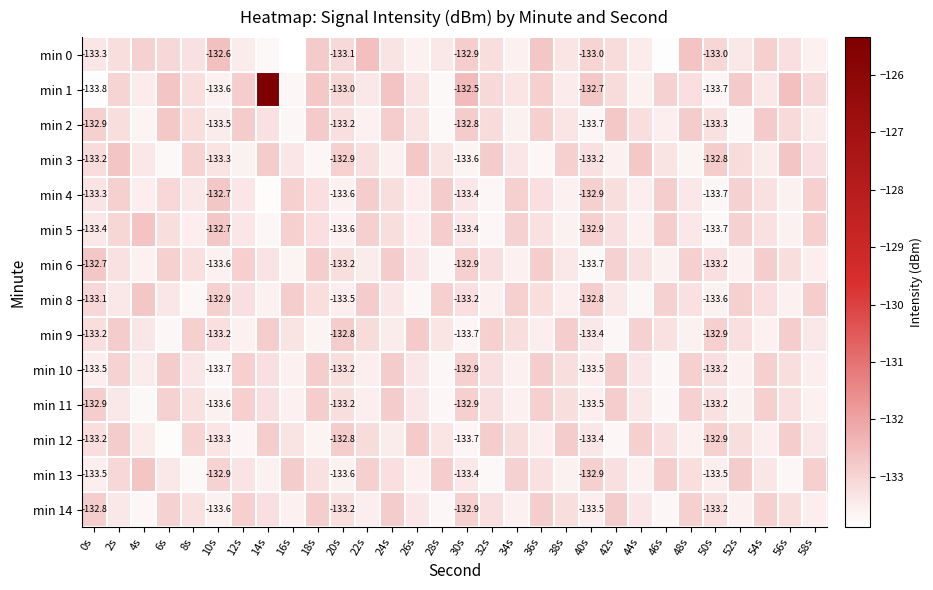

At how many categories does at least one series exceed -127?

1